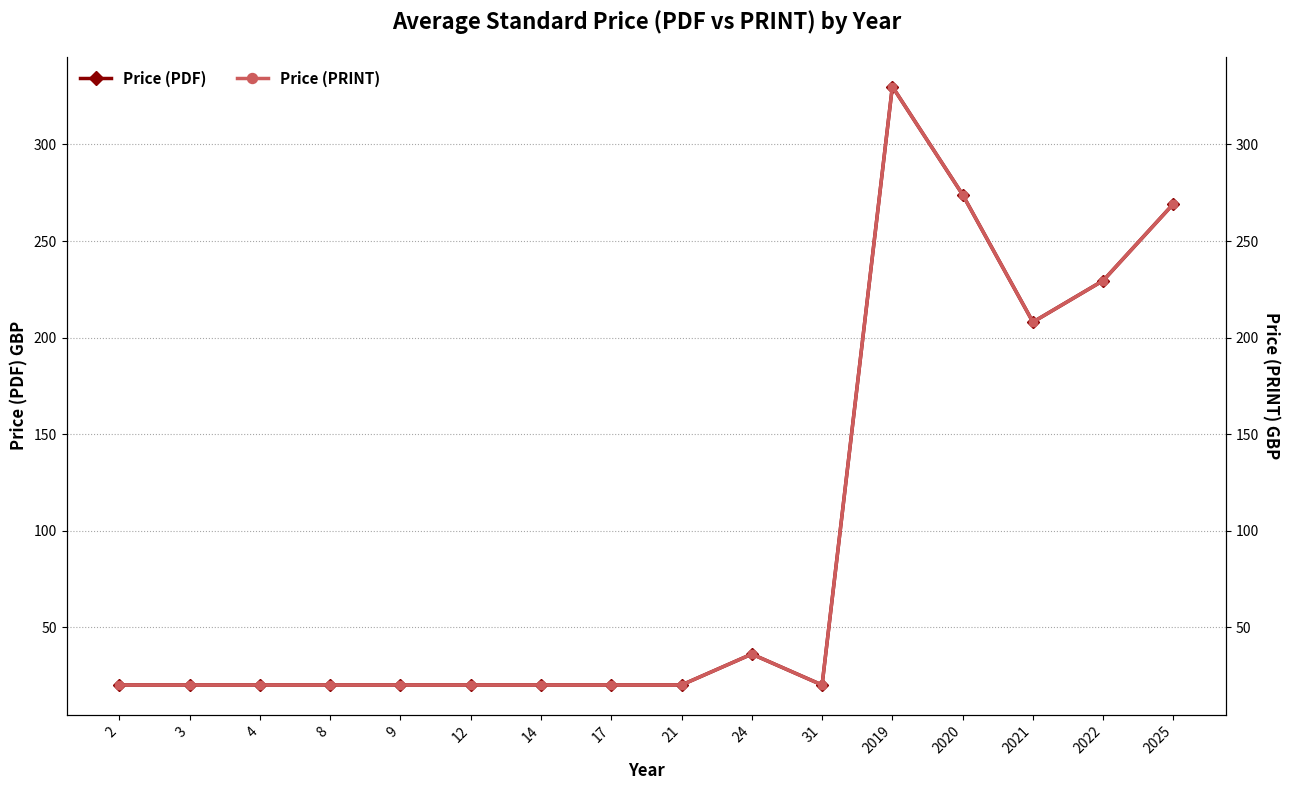

What is the maximum value shown in the chart?

330.0